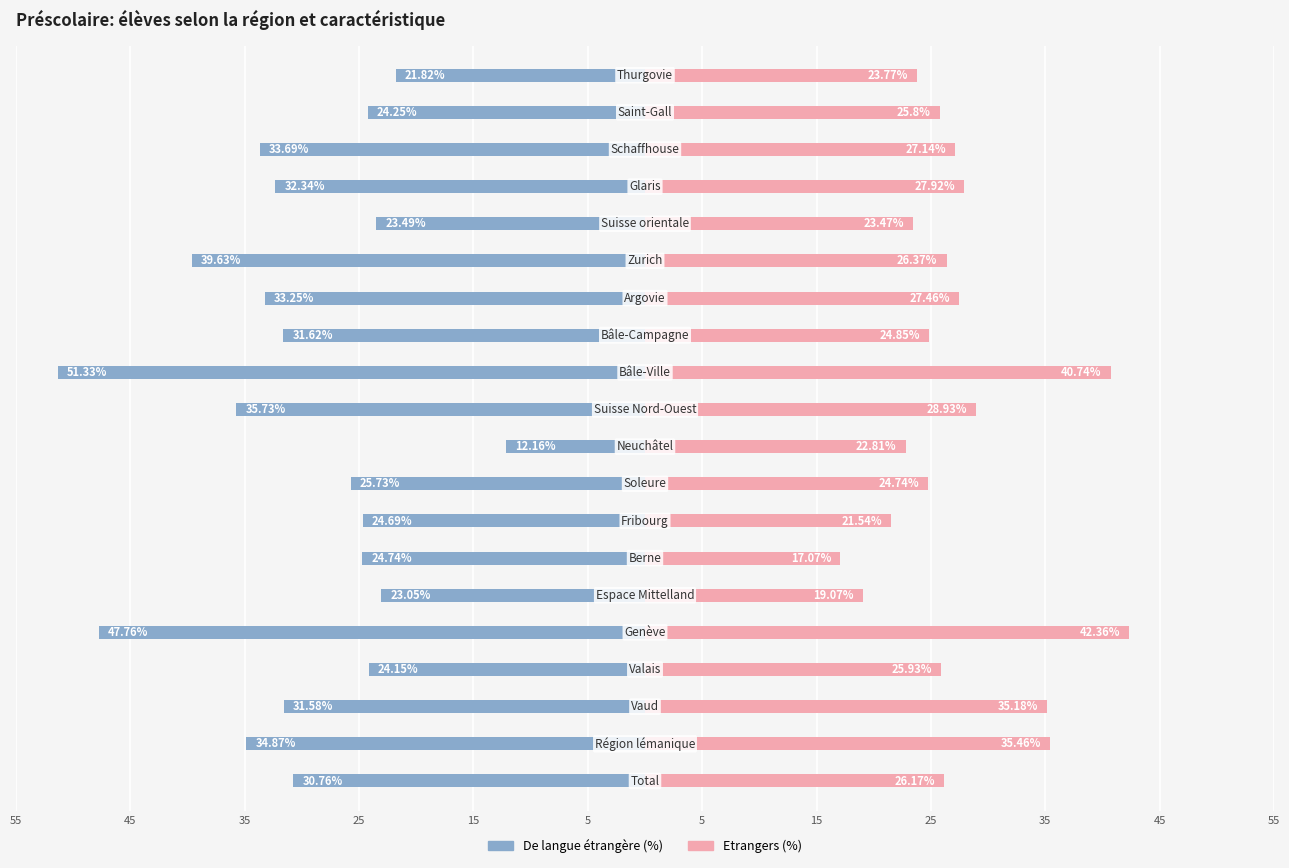

Between 45 and 15, which is larger?

45